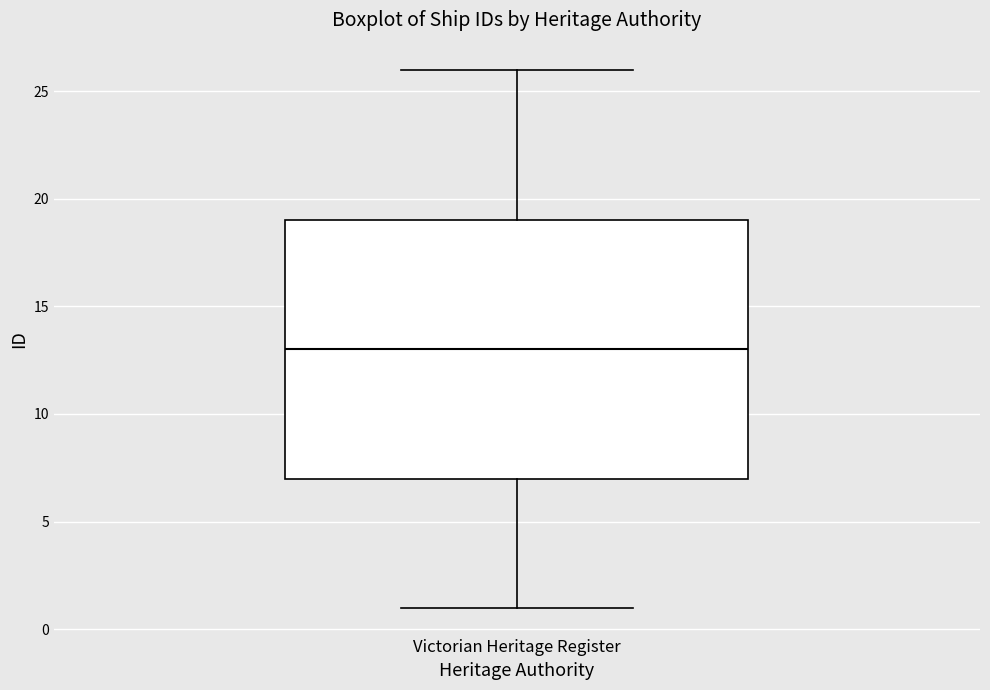

Where does the lower whisker of the box for Victorian Heritage Register end on the y-axis? The values are not printed on the chart, so give them approximately, as read against the axis.

1